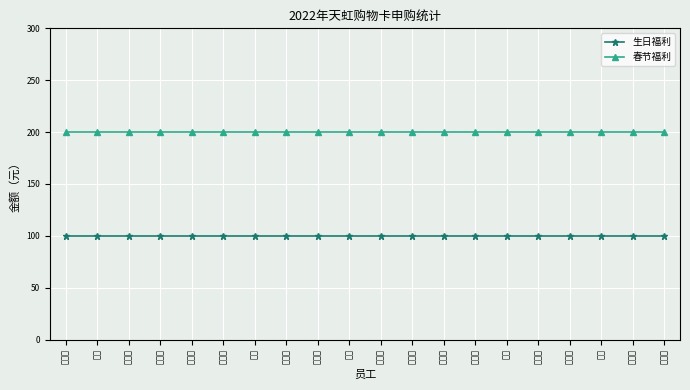

What position from the left is 赖丽梅?

8